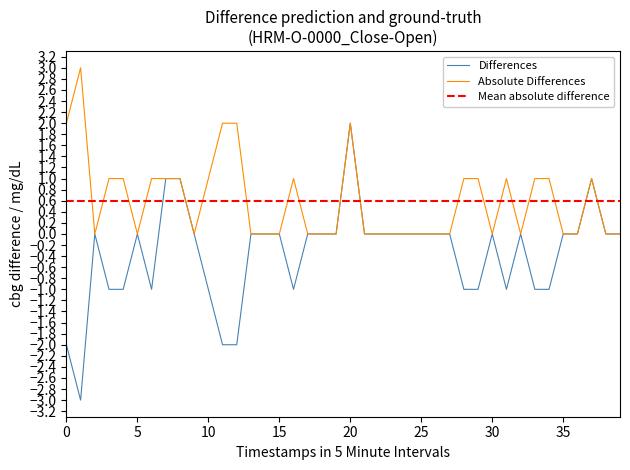

The value of Differences at 0 is -1. True or false?

False